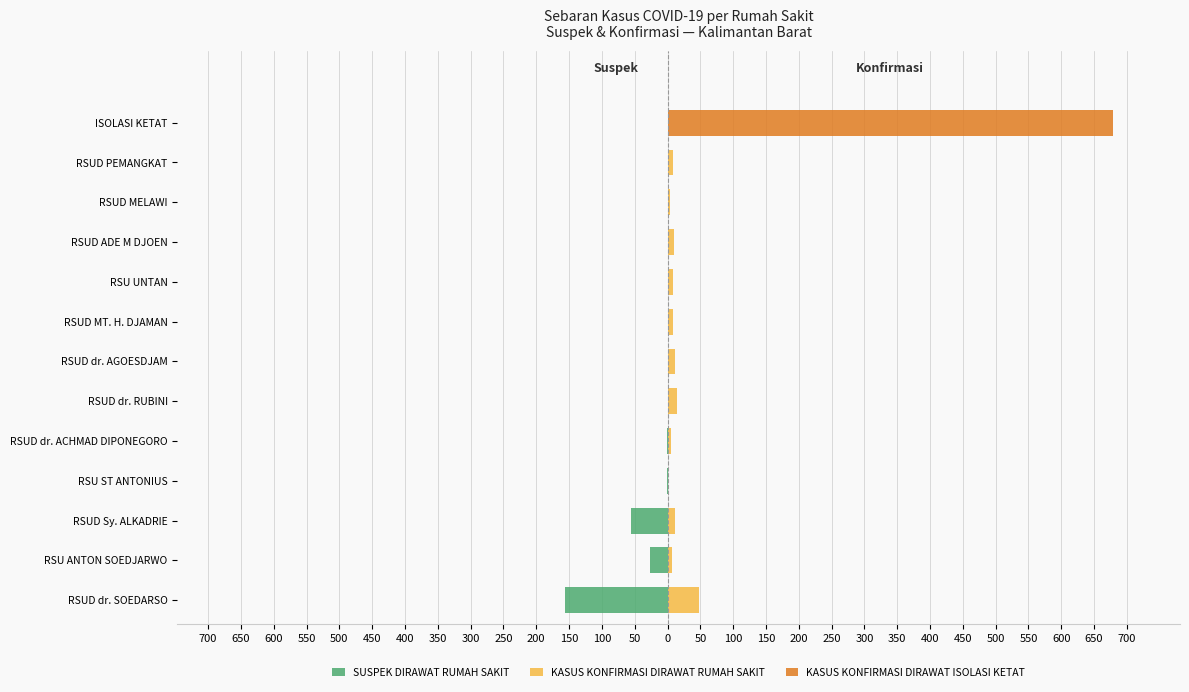

How many values in KASUS KONFIRMASI DIRAWAT RUMAH SAKIT are above zero?

11